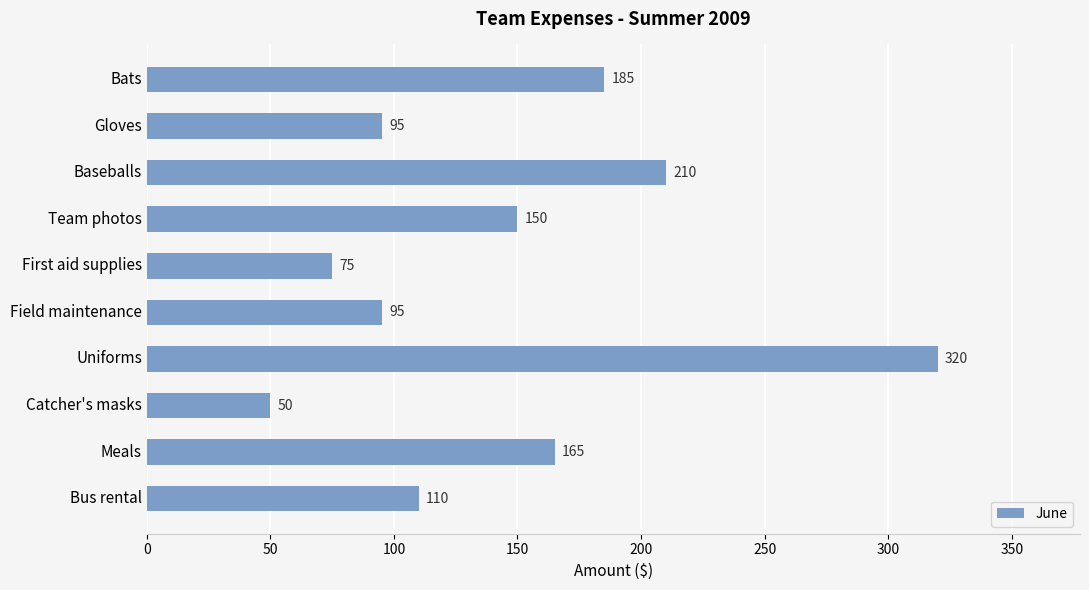

What is the label of the 1st bar from the top?

Bats